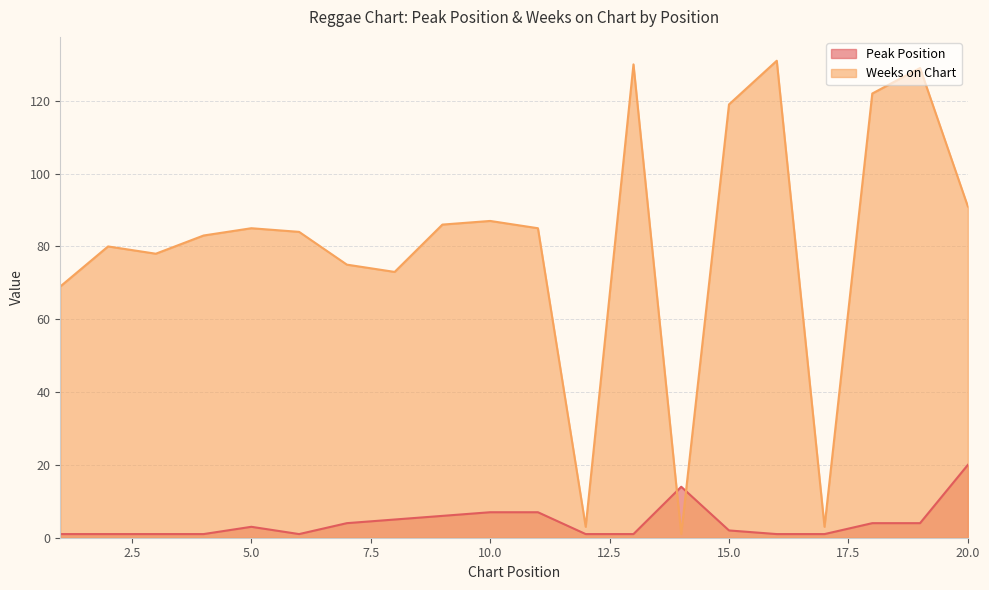

What are all the series names shown in the legend?

Peak Position, Weeks on Chart